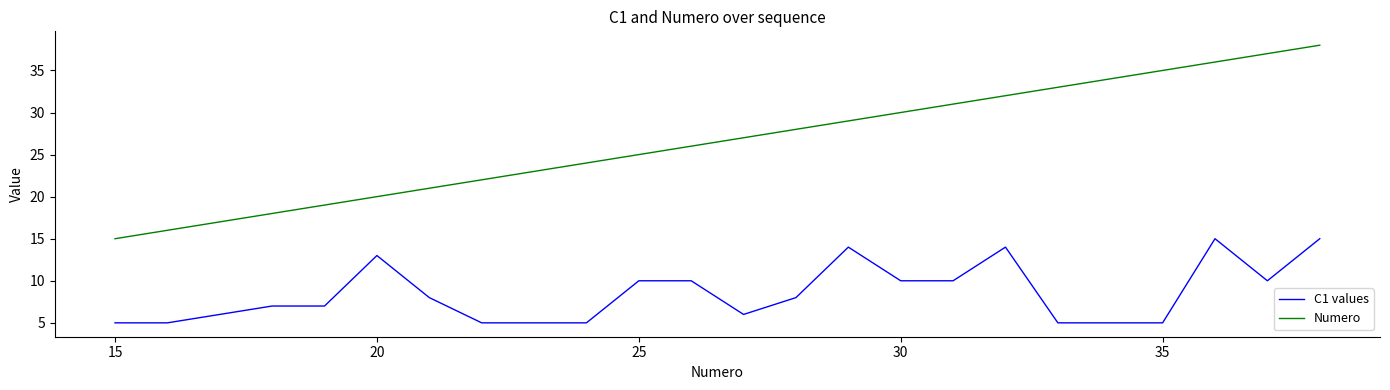

Rank the series by their average value, from lowest to highest.

C1 values, Numero